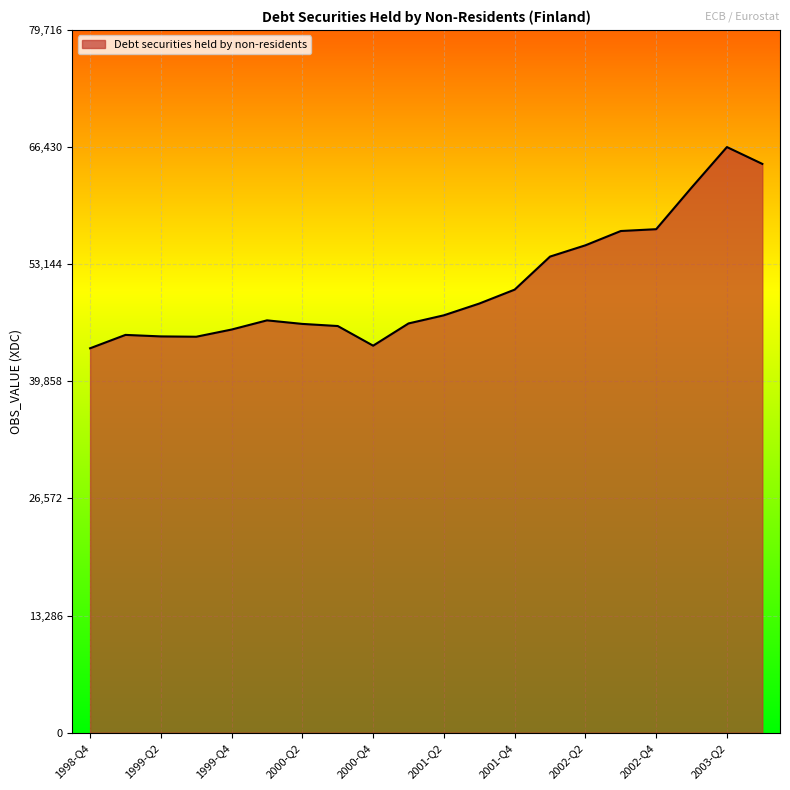

What is the difference between the maximum and minimum values?

22823